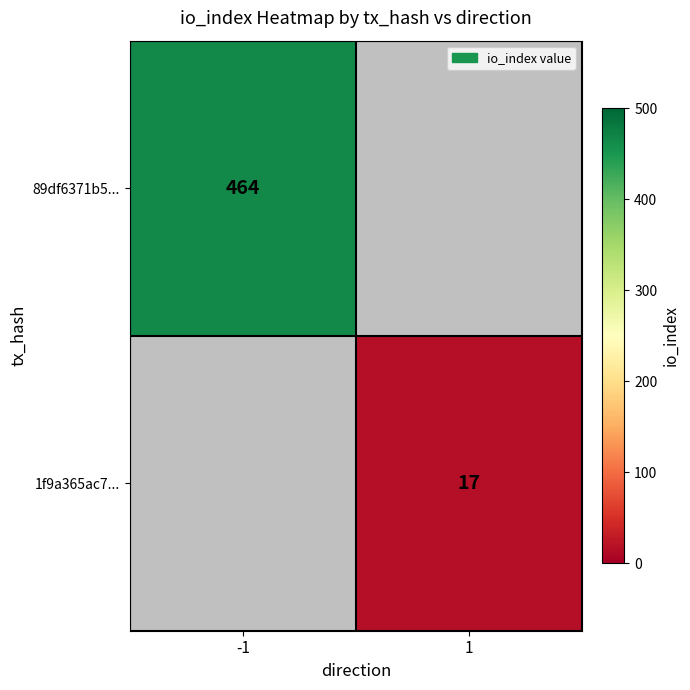

True or false: 1f9a365ac7... has a value of 17 at 1.

True